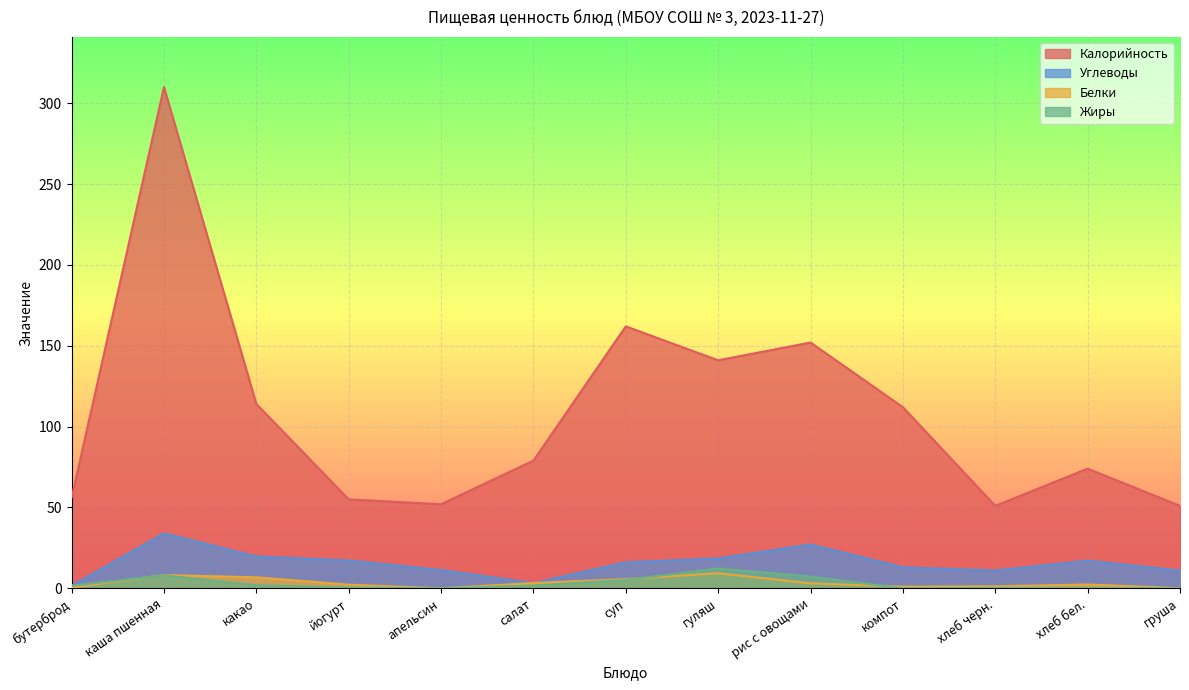

Rank the categories by Калорийность value from lowest to highest.

хлеб черн., груша, апельсин, йогурт, бутерброд, хлеб бел., салат, компот, какао, гуляш, рис с овощами, суп, каша пшенная